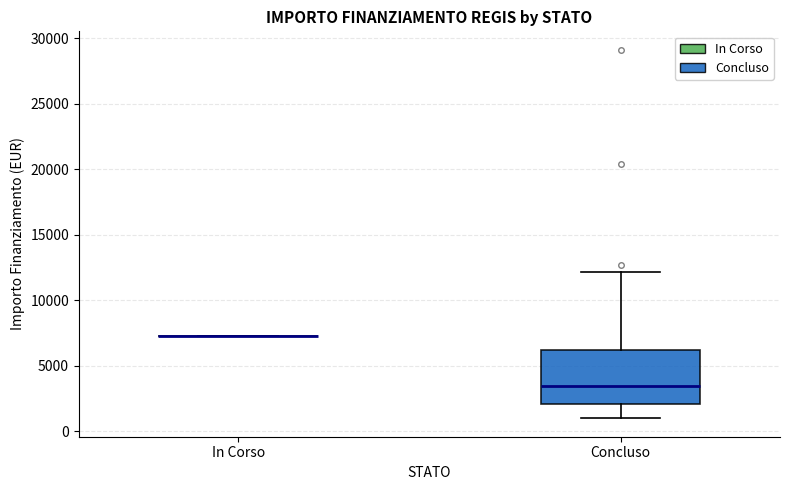

Reading left to right, read every box against the y-axis: the position of its median line, the range the box covers, and the ends of its whiskers. The values are not printed on the chart, so give them approximately, as read against the axis.

In Corso: box collapsed to a line at 7500, whiskers 7500 to 7500
Concluso: median 3500, box 2000 to 6000, whiskers 1000 to 12000